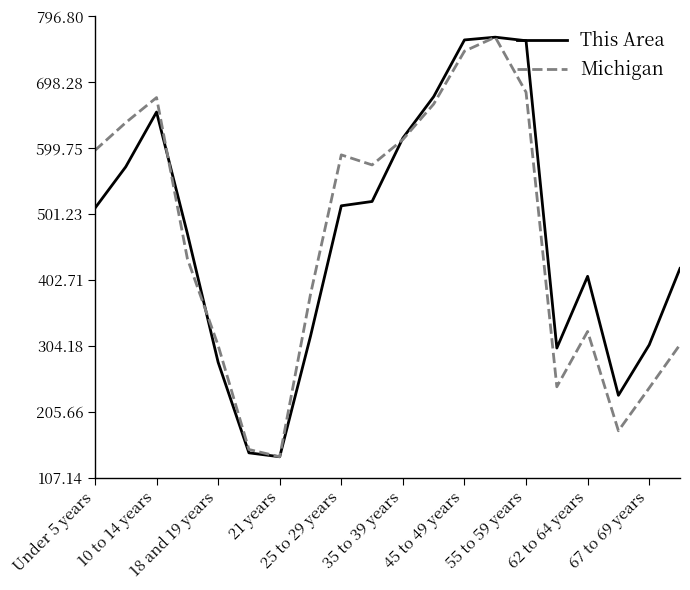

How many values in the This Area series are below 509?

10